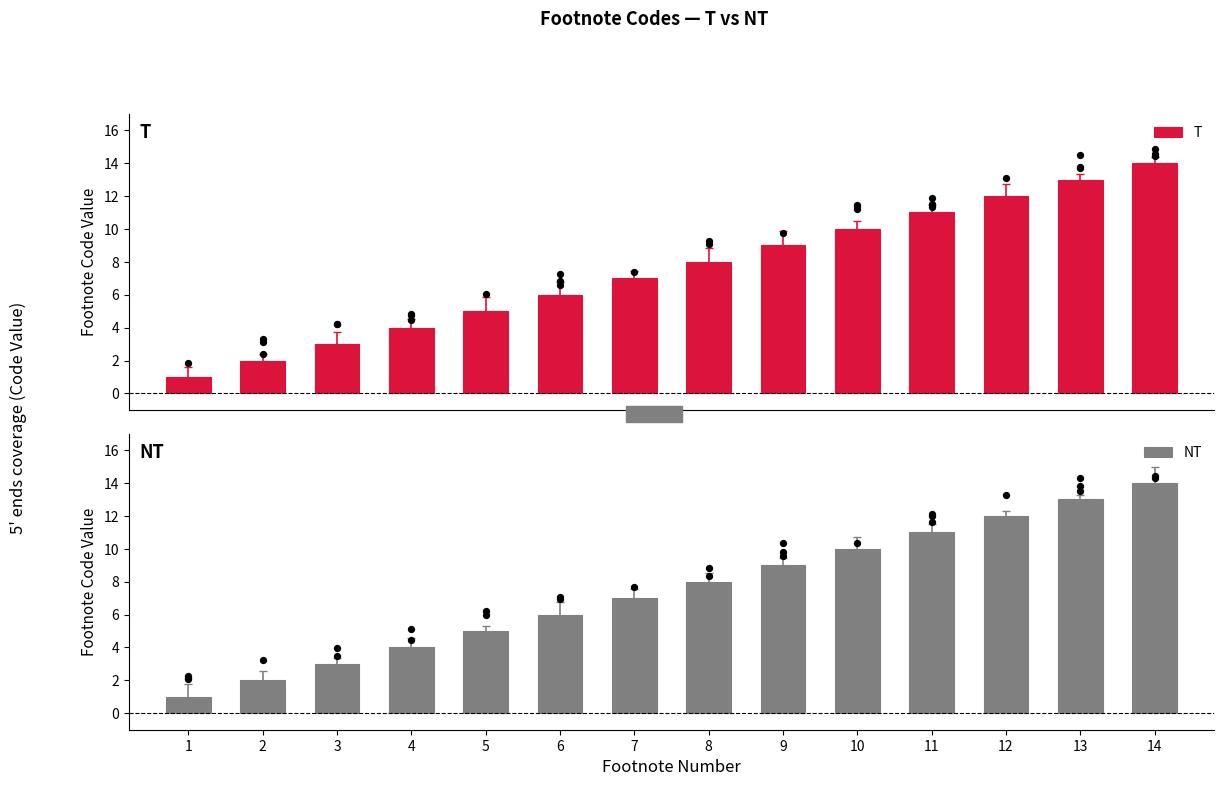

Which series contains the lowest Y value?

T